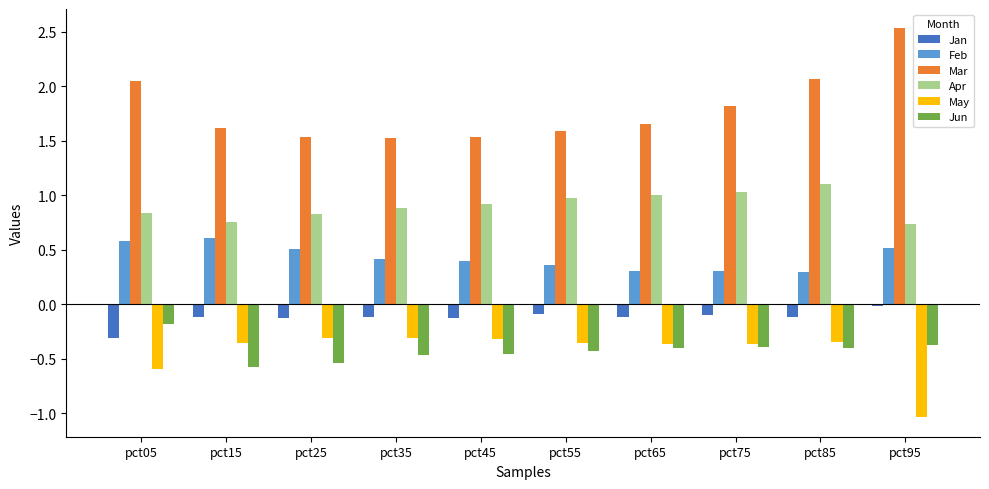

Read the Mar value at pct55.

1.6